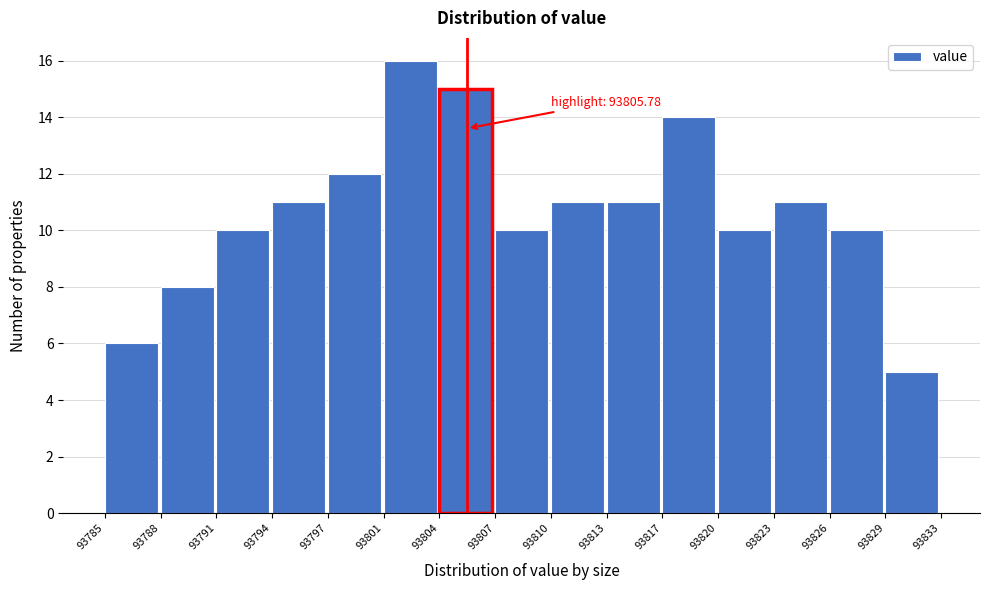

Reading left to right, list all the values displayed in this chart.

93785=6	93788=8	93791=10	93794=11	93797=12	93801=16	93804=15	93807=10	93810=11	93813=11	93817=14	93820=10	93823=11	93826=10	93829=5